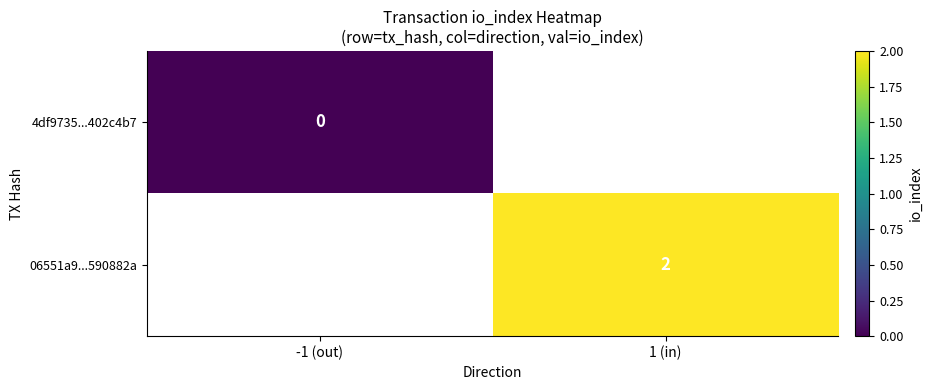

Is the value of 06551a9...590882a at 1 (in) greater than the value of 4df9735...402c4b7 at -1 (out)?

Yes